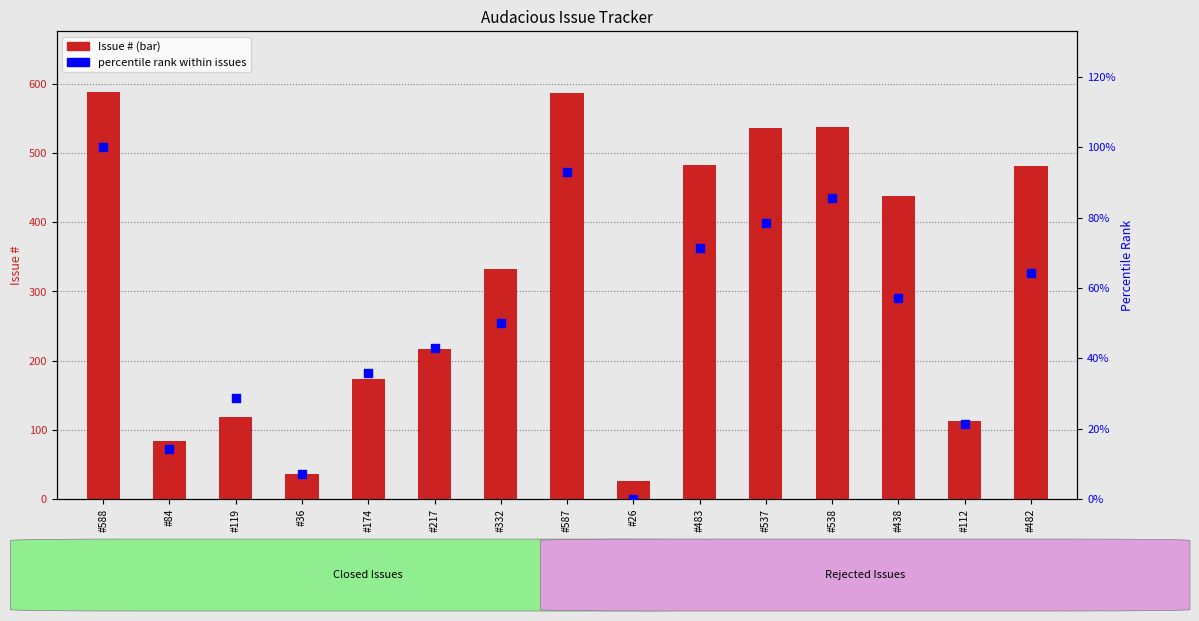

At which category is the sum across all series the highest?

#588